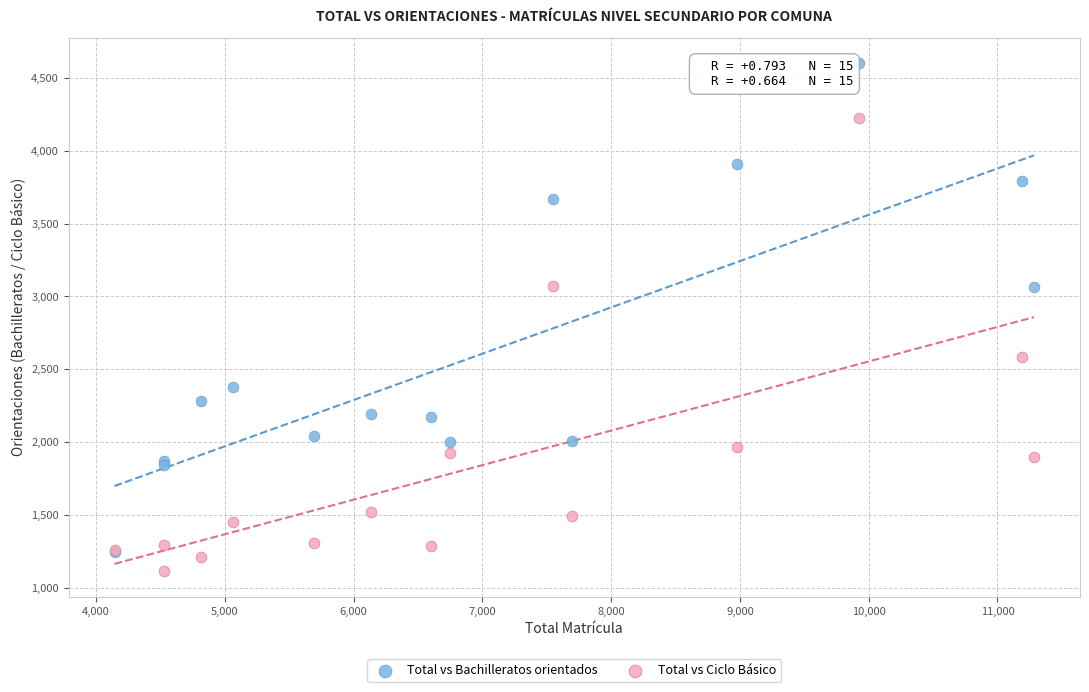

In the Total vs Ciclo Básico series, what Y value is closest to 2669?

2587